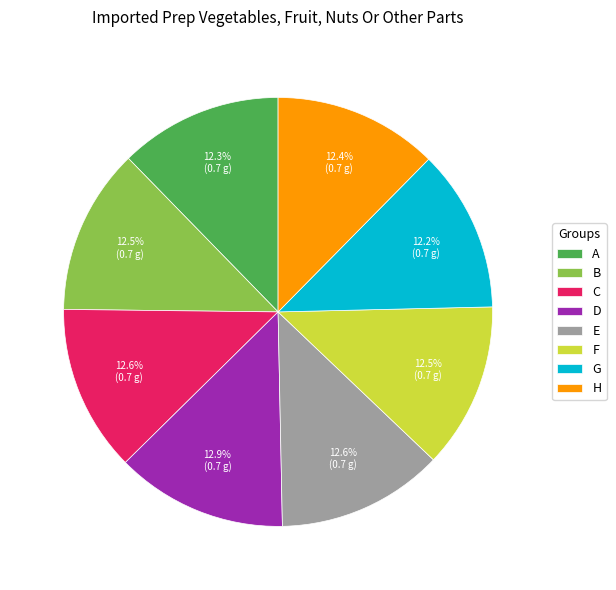

Do A and E together represent more than half of the pie?

No